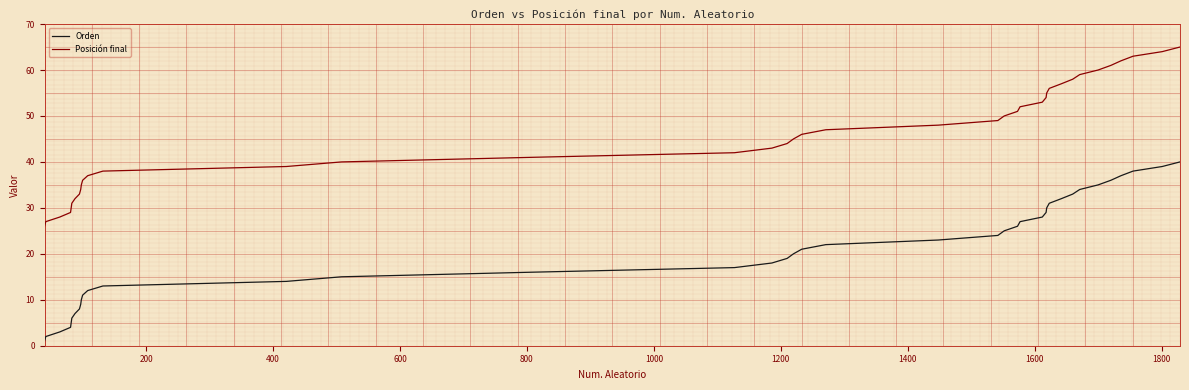

List the series in order of their peak value, highest first.

Posición final, Orden